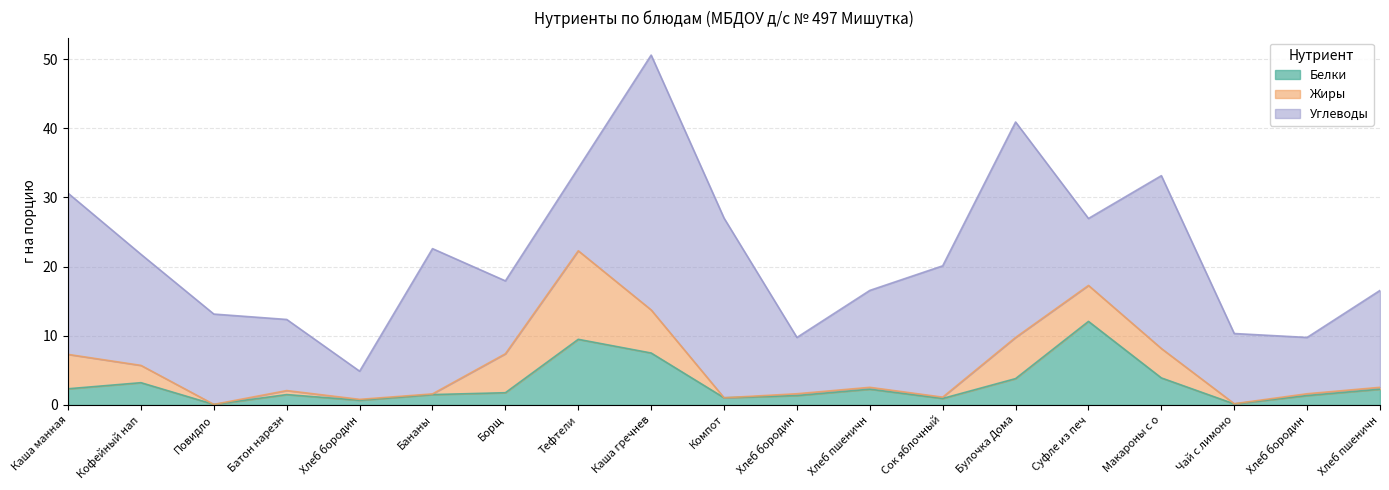

Reading left to right, list all the values displayed in this chart.

Белки: 2.3	3.2	0.1	1.5	0.7	1.5	1.8	9.5	7.5	1.0	1.4	2.3	0.9	3.8	12.1	3.9	0.1	1.4	2.3
Жиры: 5.0	2.5	0.0	0.6	0.1	0.1	5.6	12.8	6.2	0.0	0.3	0.3	0.2	6.0	5.2	4.2	0.0	0.3	0.3
Углеводы: 23.3	16.1	13.1	10.3	4.1	21.0	10.5	11.9	36.8	26.0	8.1	14.0	19.0	31.1	9.7	25.0	10.2	8.1	14.0